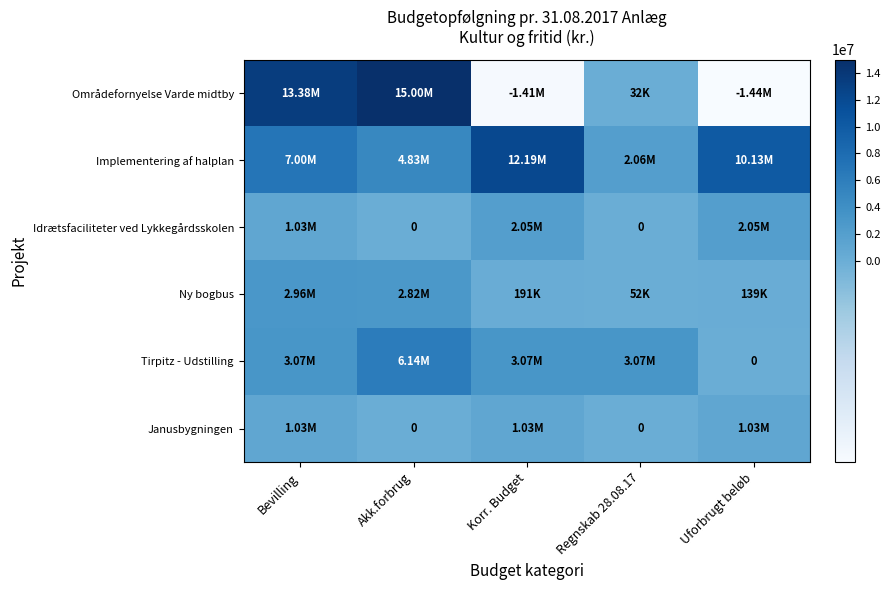

At which category is the sum across all series the highest?

Akk.forbrug